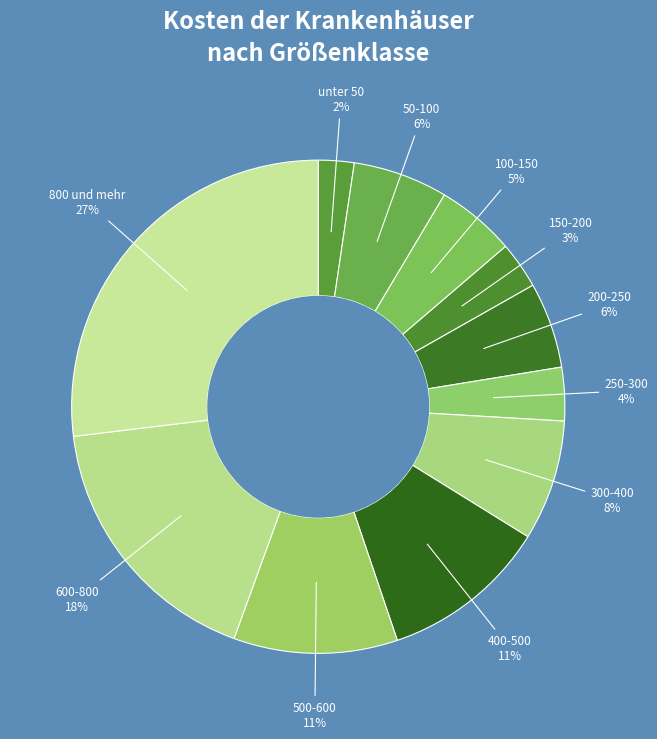

Which slice is the largest?

800 und mehr